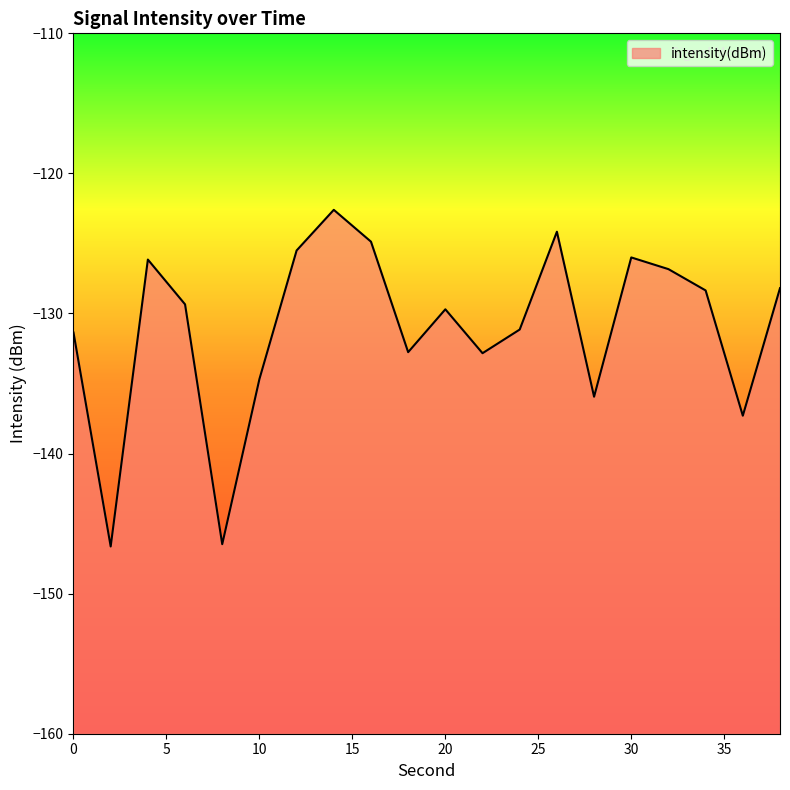

What is the change in value from 8 to 32?

+19.6